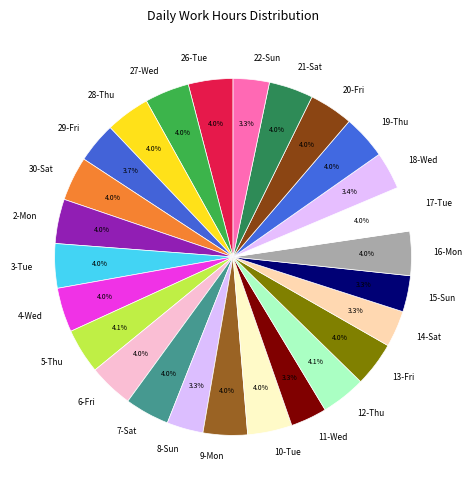

Does any single category account for the majority?

No